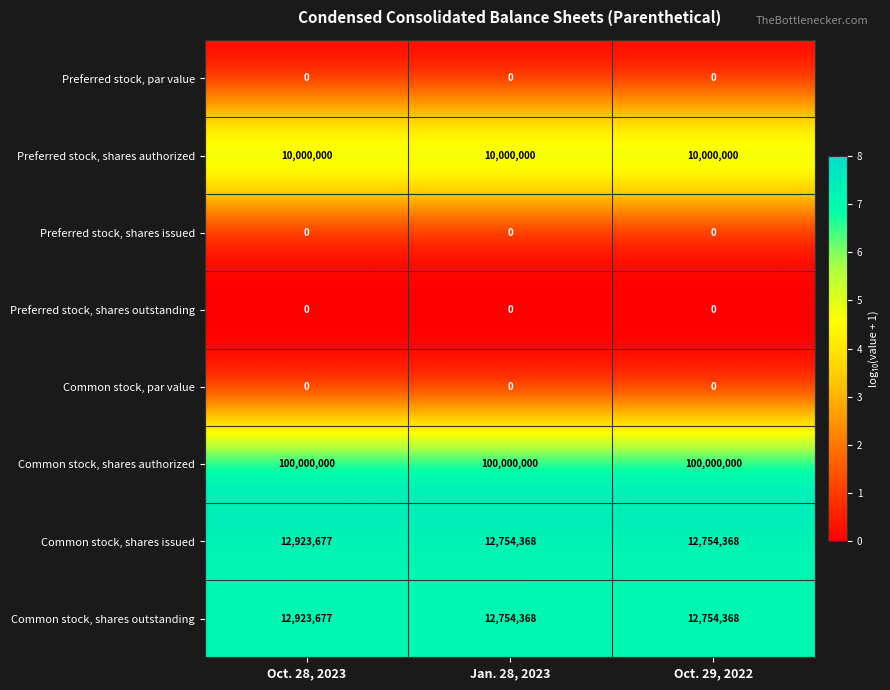

How many distinct data groups are displayed?

8